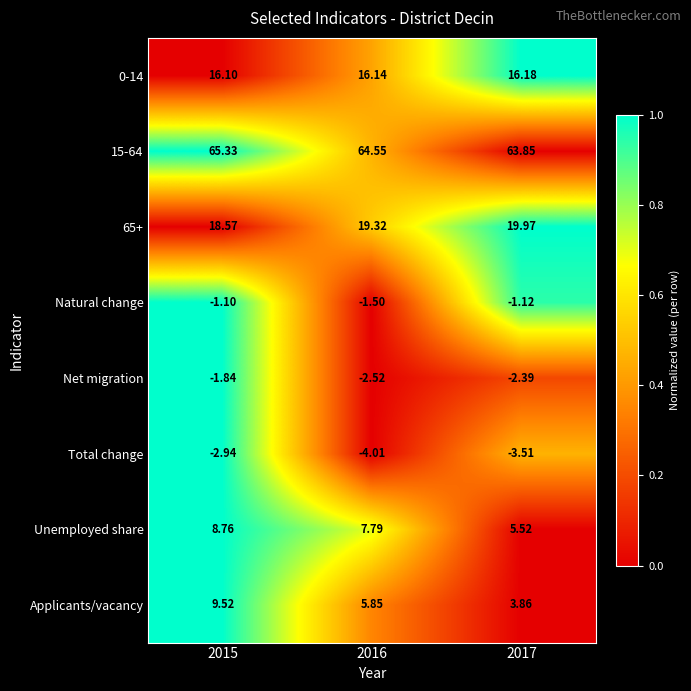

Which series has the largest range (max minus min)?

Applicants/vacancy